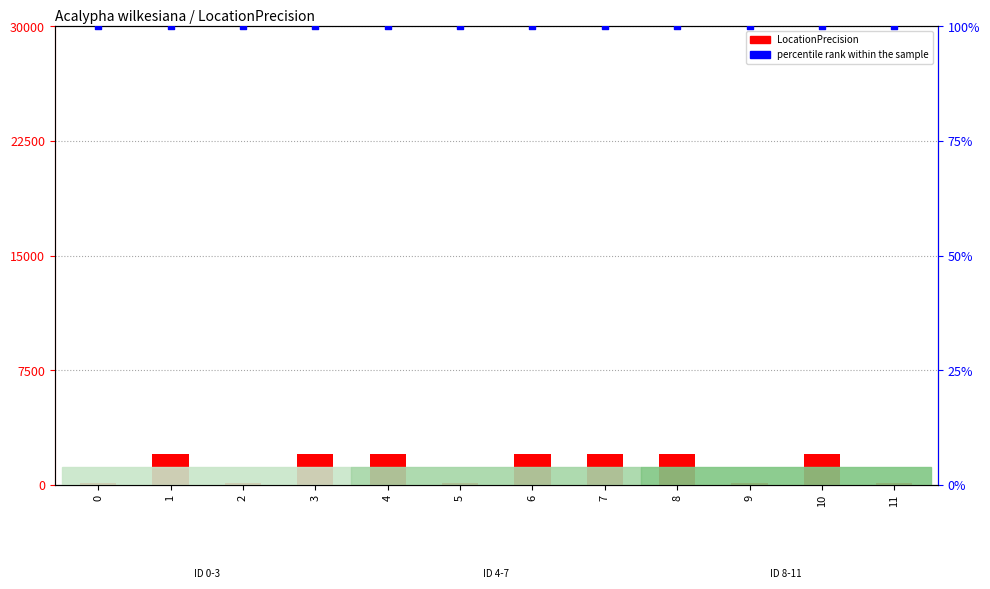

Is the value of percentile rank within the sample at 6 greater than the value of LocationPrecision at 7?

No